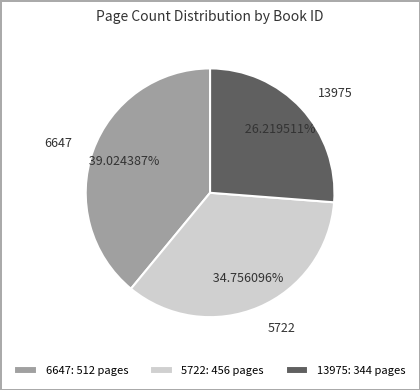

Is there any slice that represents more than half of the pie?

No